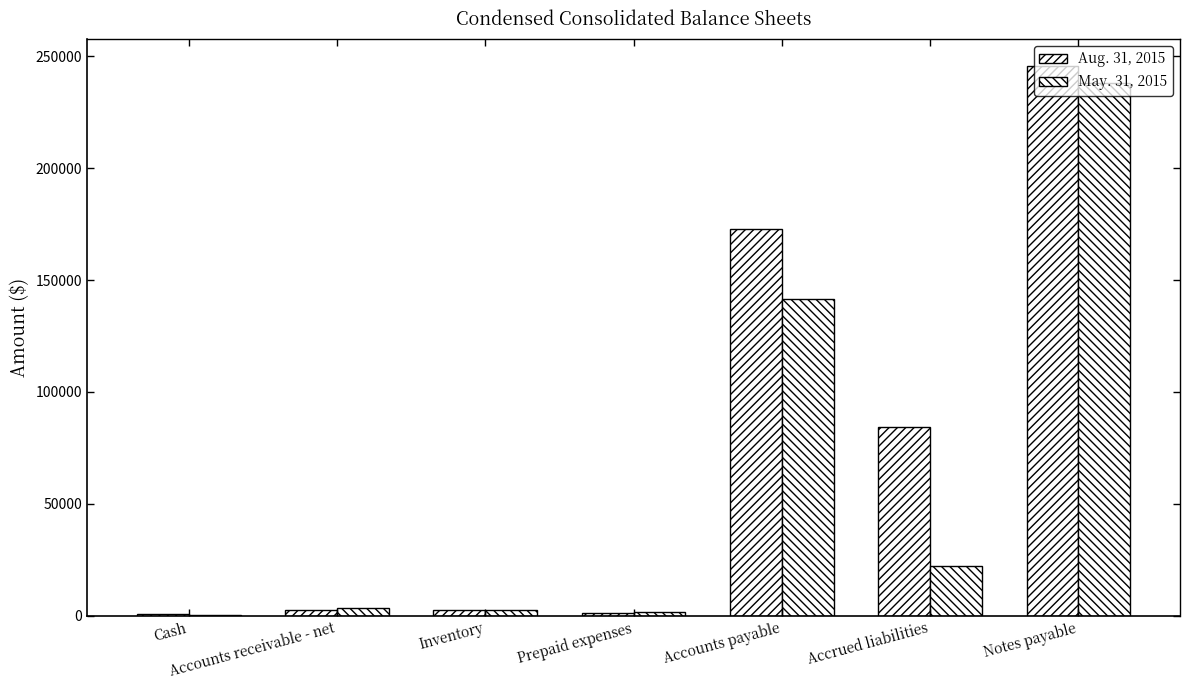

Which series has the largest total across all categories?

Aug. 31, 2015